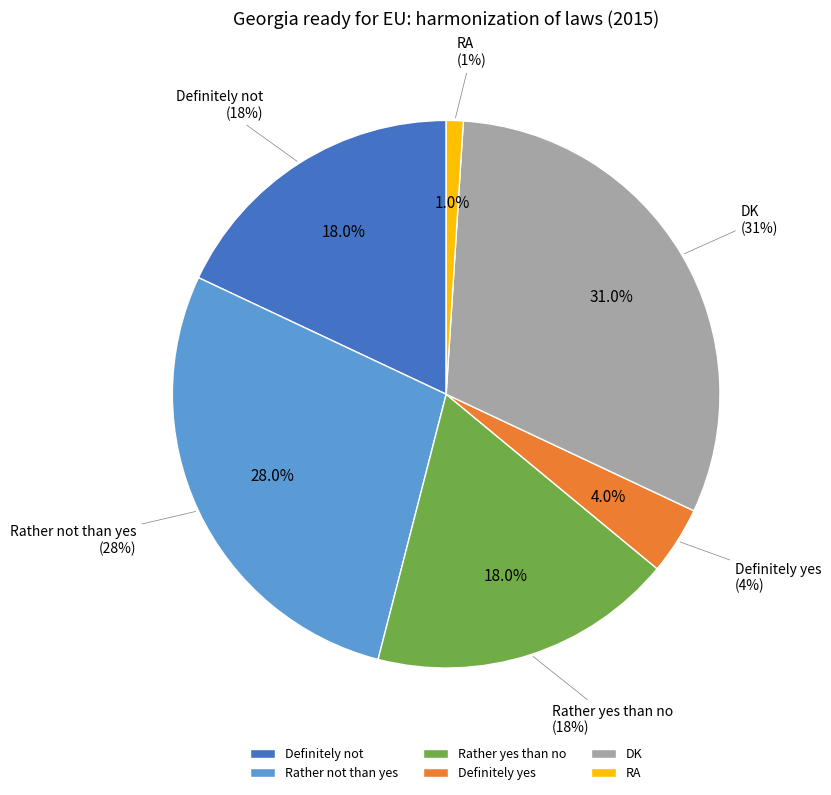

Combined, do Definitely not and Definitely yes account for over 50%?

No